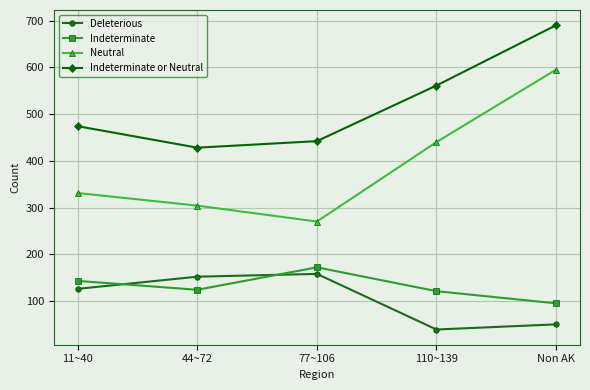

How many data points does each series have?

5